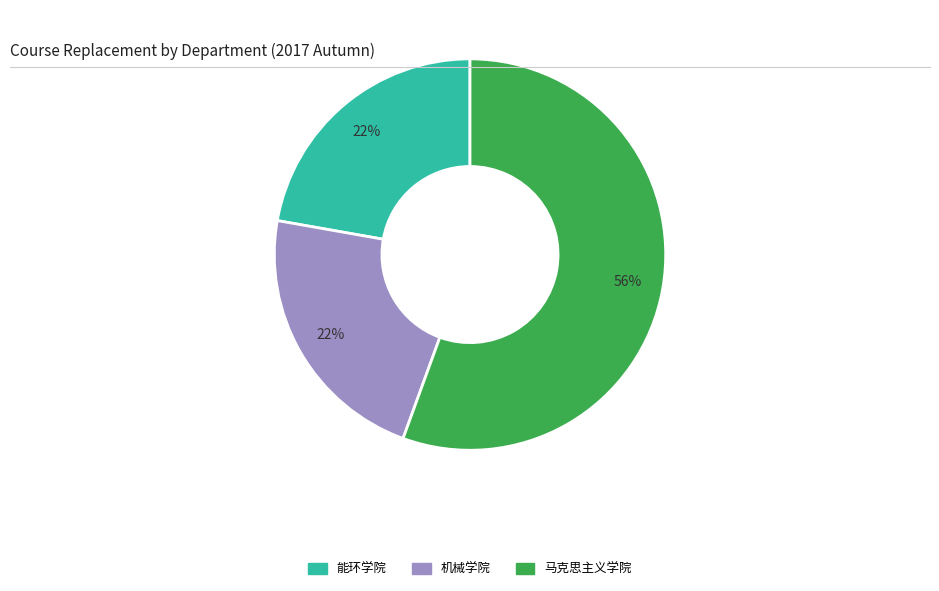

Which slice is the largest?

马克思主义学院